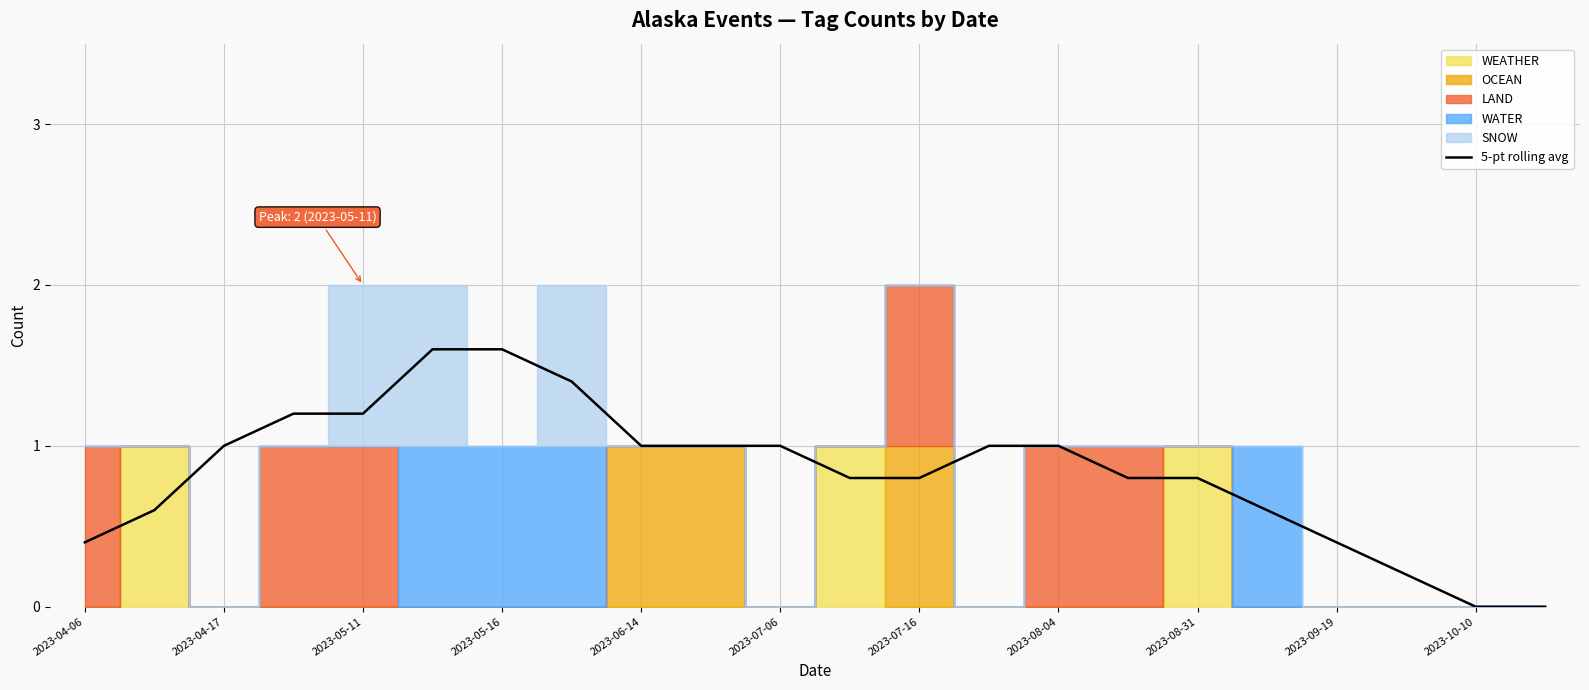

How many categories are shown in the chart?

22